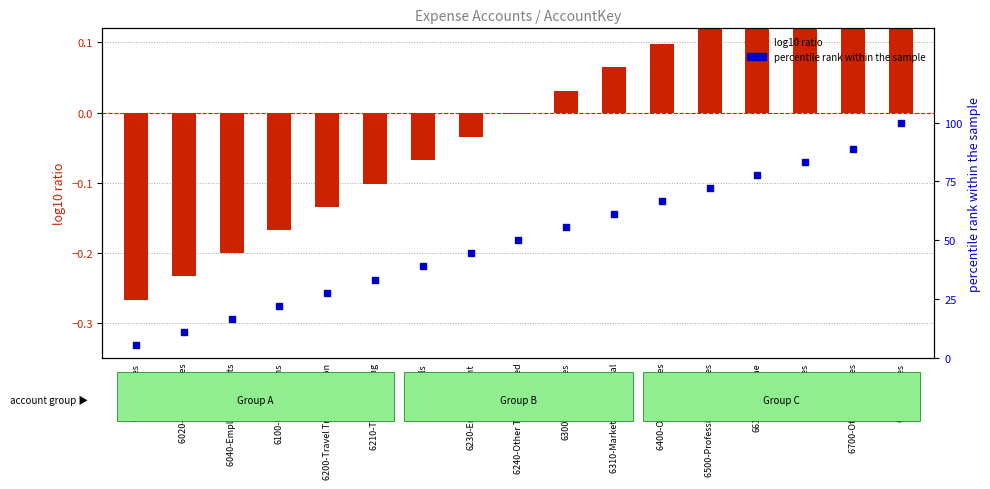

At which category is the sum across all series the highest?

6710-Vehicles